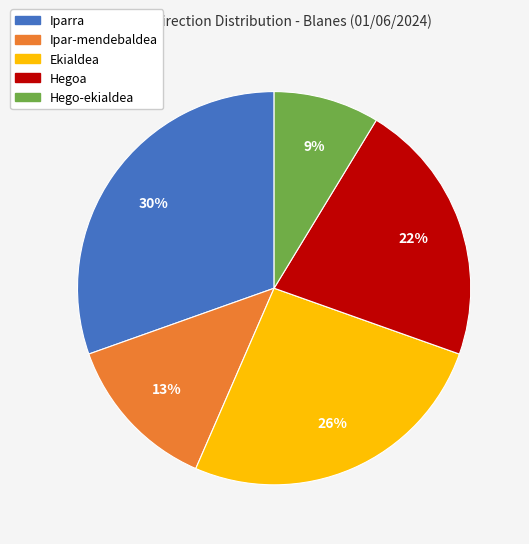

Rank the categories by value from lowest to highest.

Hego-ekialdea, Ipar-mendebaldea, Hegoa, Ekialdea, Iparra